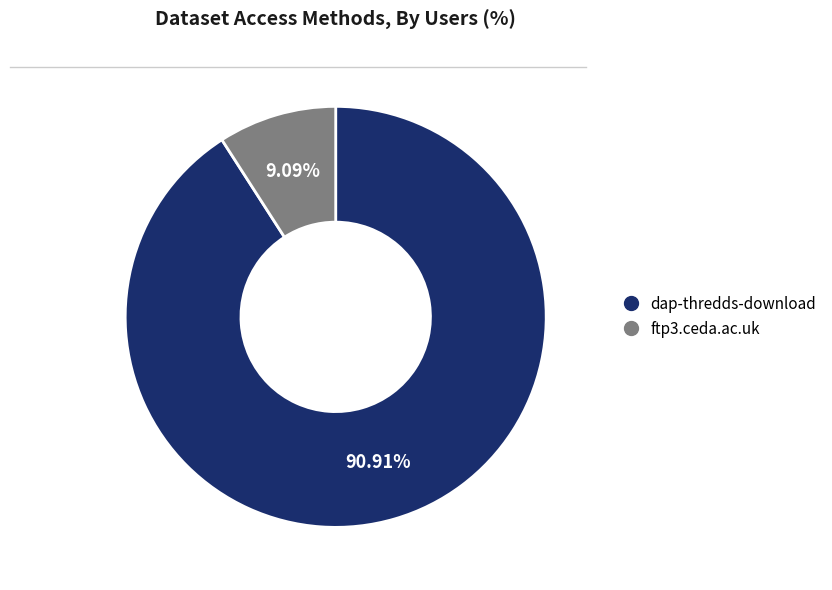

What portion of the pie excludes ftp3.ceda.ac.uk?

90.9%